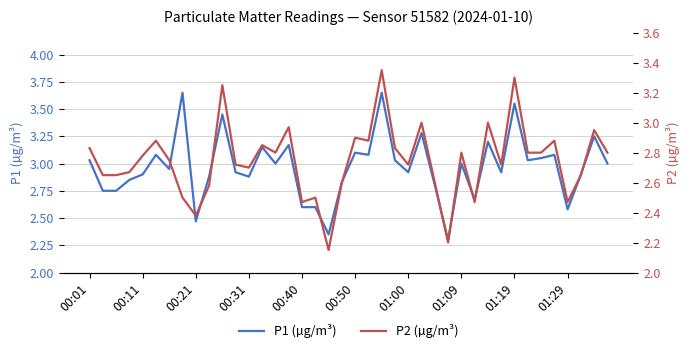

The P1 (µg/m³) series shows 5.2 at 00:11. True or false?

False